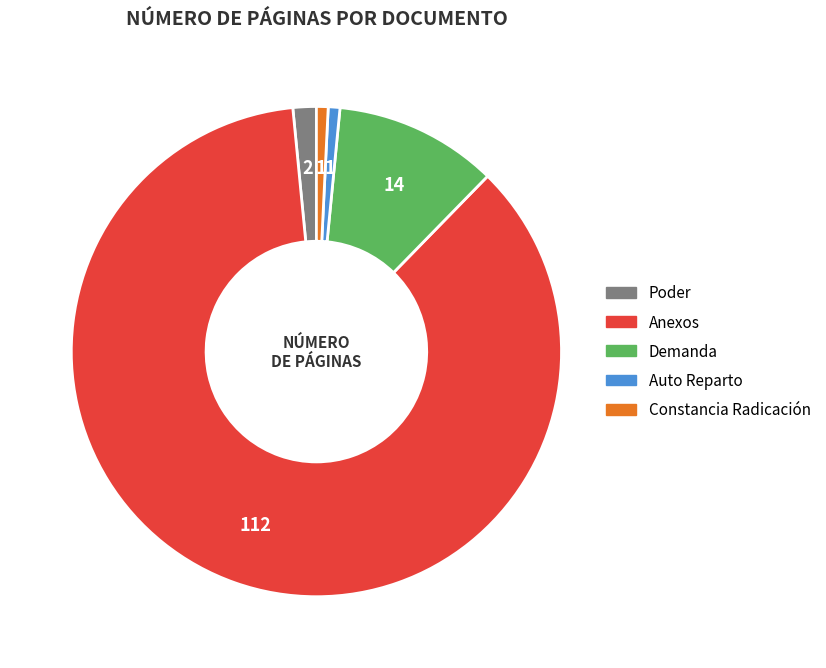

Is it true that Auto Reparto is 11% of the pie?

False